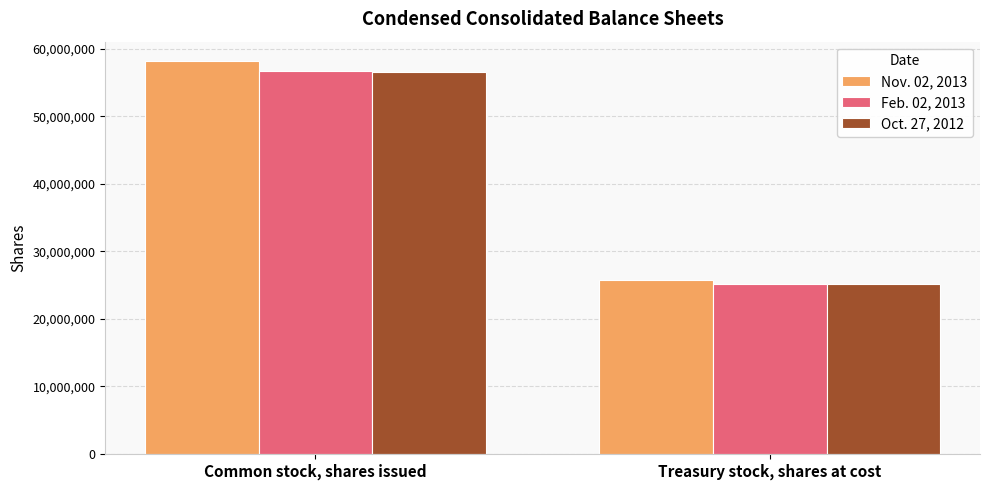

Reading left to right, list all the values displayed in this chart.

Nov. 02, 2013: 58166752	25823001
Feb. 02, 2013: 56728146	25102990
Oct. 27, 2012: 56602176	25102990